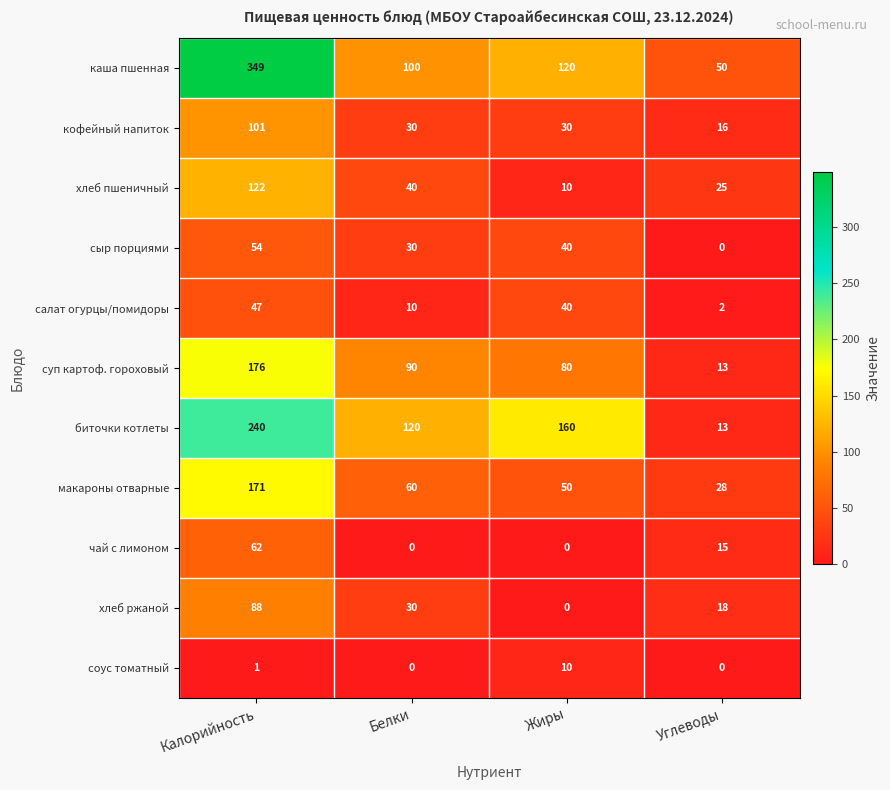

The value of кофейный напиток at Белки is 17. True or false?

False